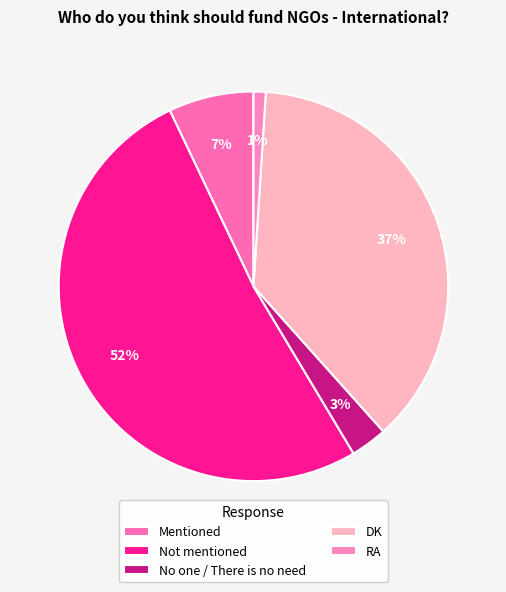

How many segments does this pie chart have?

5